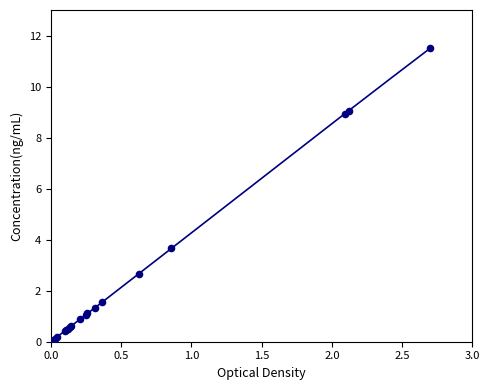

What Y value in the scatter plot is closest to 5?

3.7